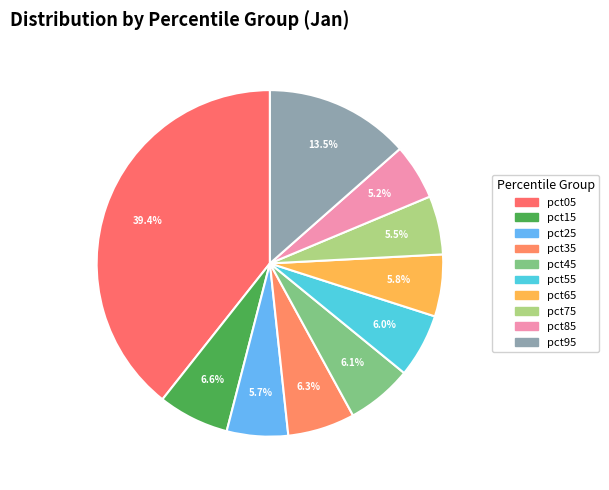

How many slices are in this pie chart?

10